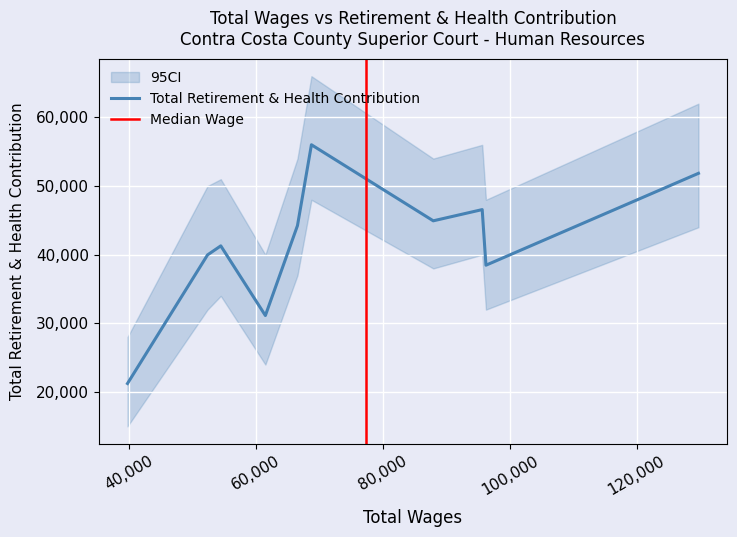

How many values exceed 44240?

4